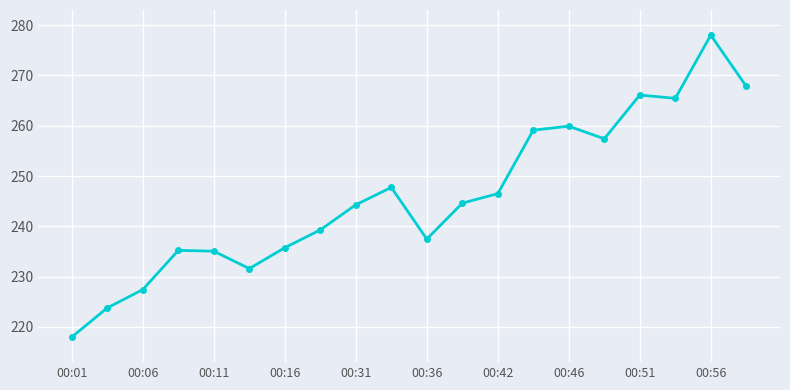

True or false: the data has more than 1 interior local peaks.

True